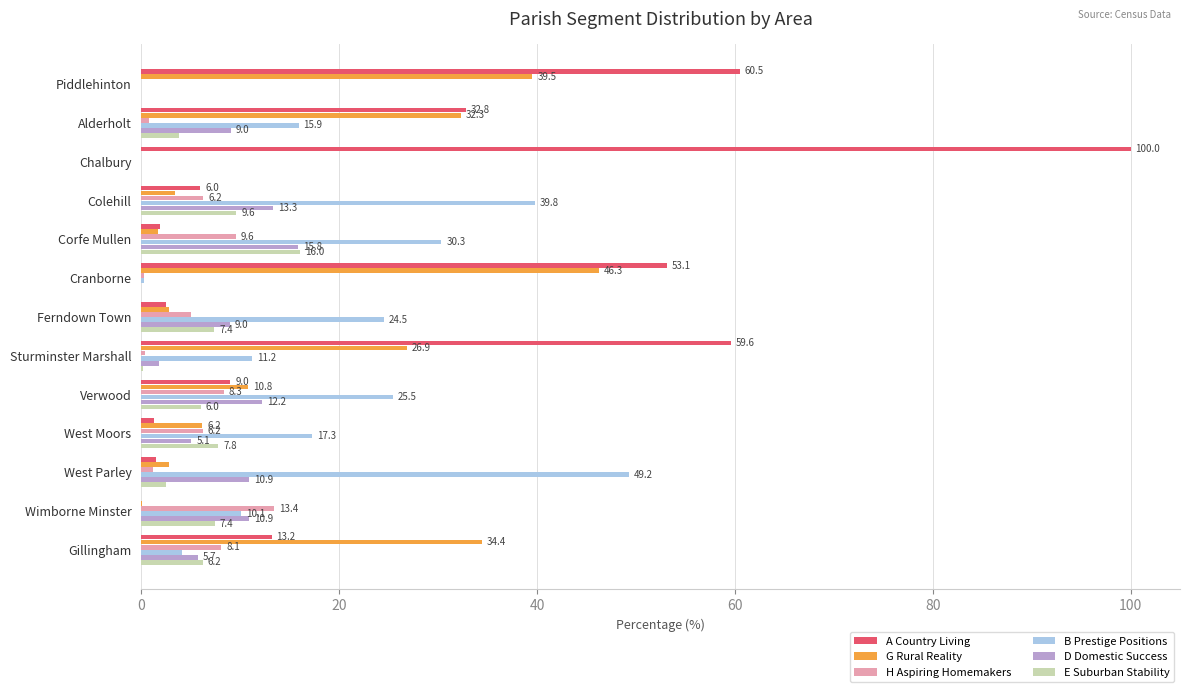

The H Aspiring Homemakers series shows 0.3 at Cranborne. True or false?

True